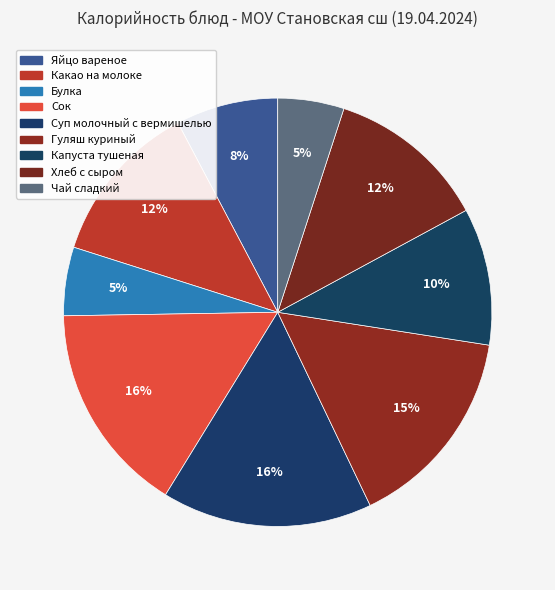

Count the number of slices in the pie.

9